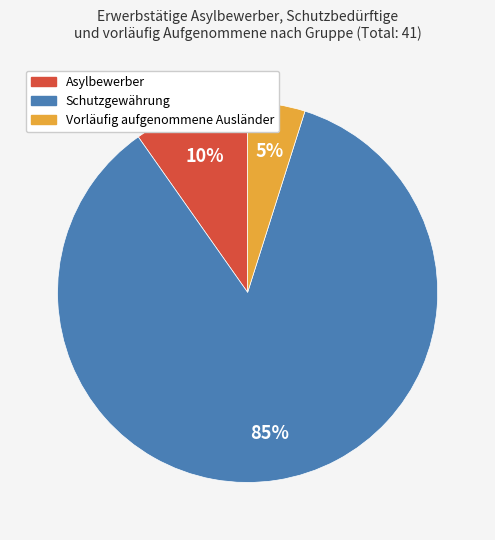

To the nearest percent, what portion does Asylbewerber represent?

10%